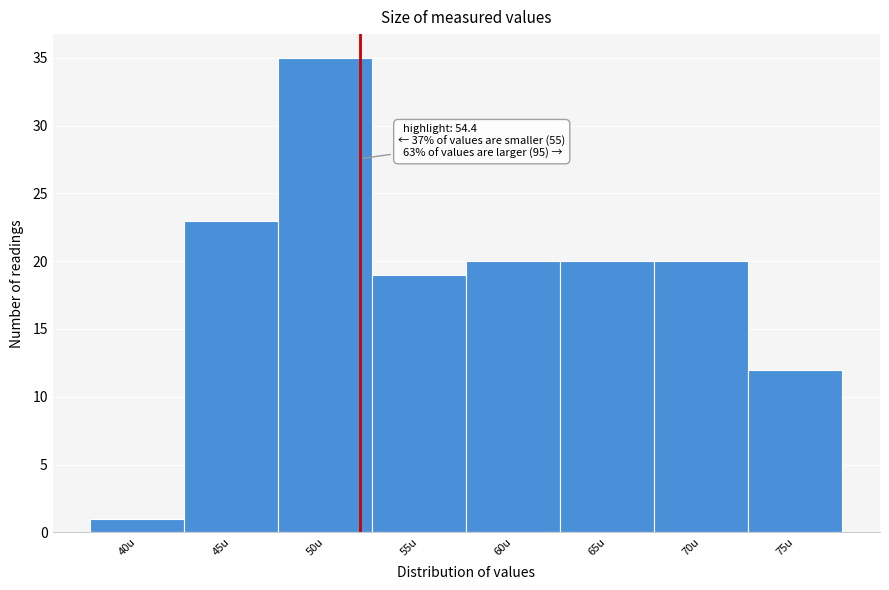

Reading right to left, what are all the values shown in this chart?

12	20	20	20	19	35	23	1